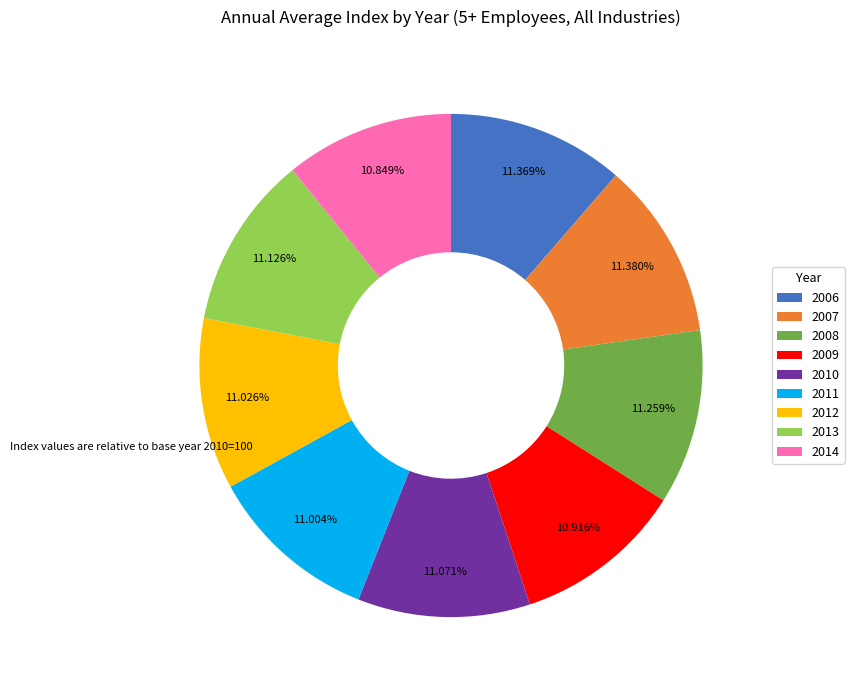

To the nearest percent, what is the difference between the largest and smallest slice percentages?

1%